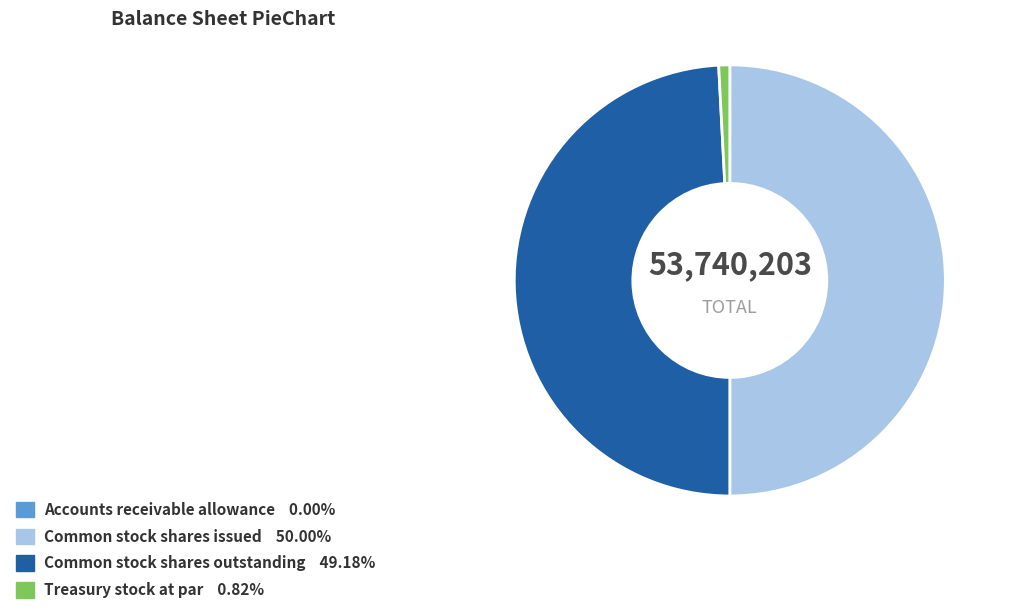

Combined, do Common stock shares issued and Common stock shares outstanding account for over 50%?

Yes